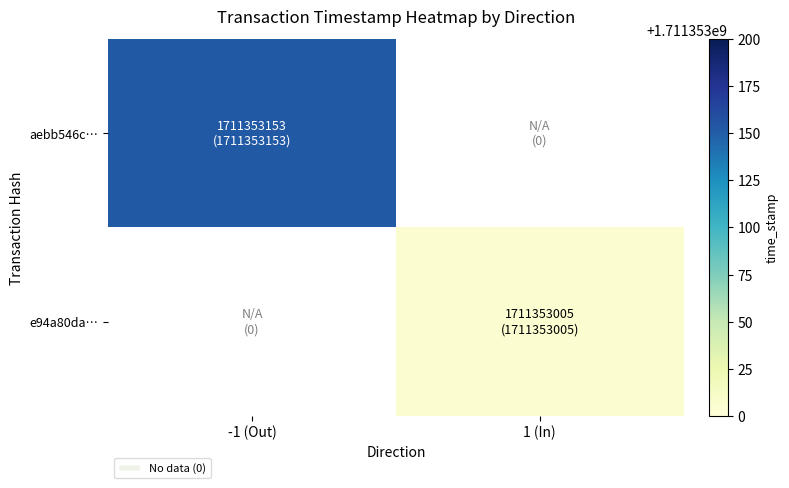

At which category is the sum across all series the highest?

-1